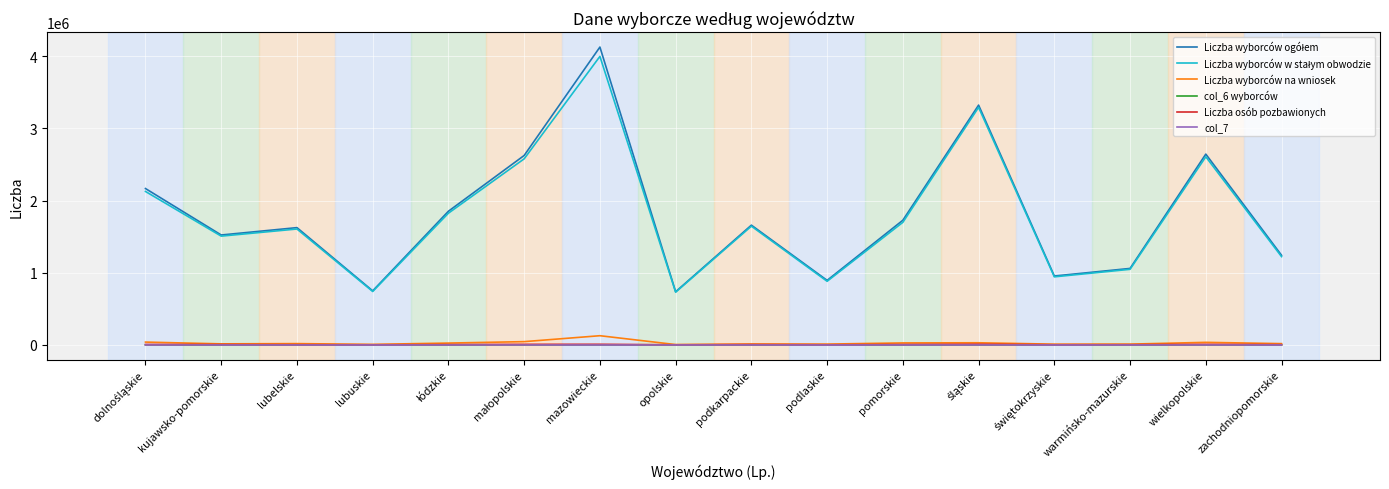

What is the total value across all series at podlaskie?

1792717